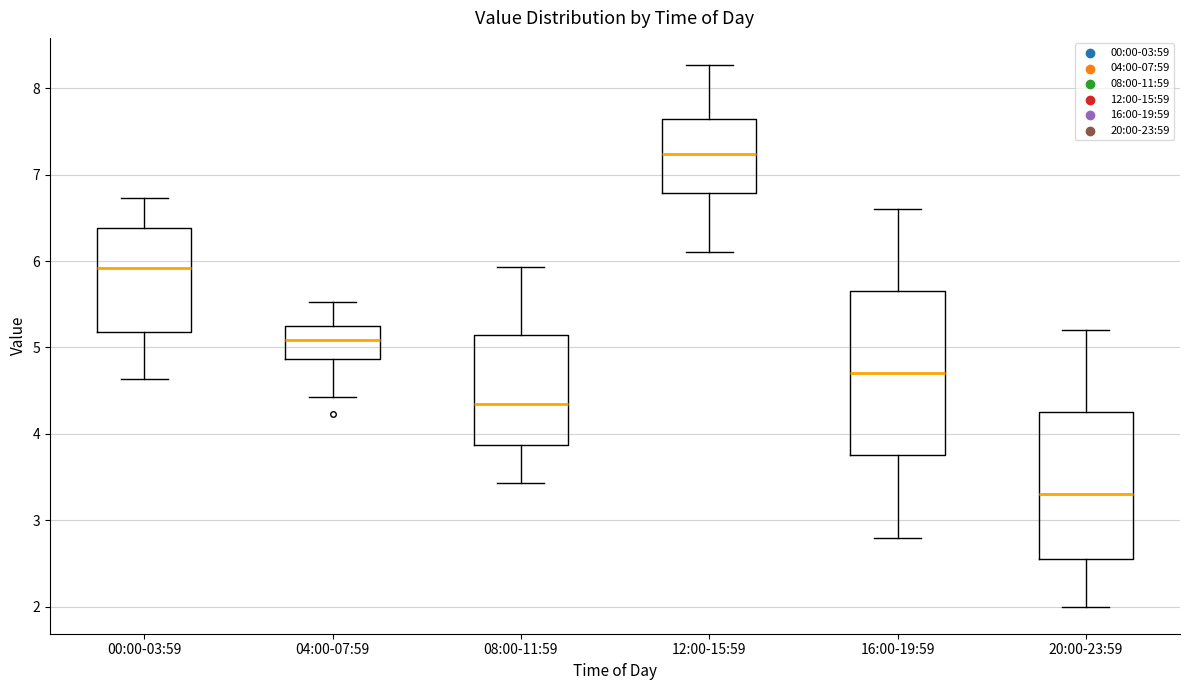

Where does the median line of the box for 12:00-15:59 sit on the y-axis? The values are not printed on the chart, so give them approximately, as read against the axis.

7.2